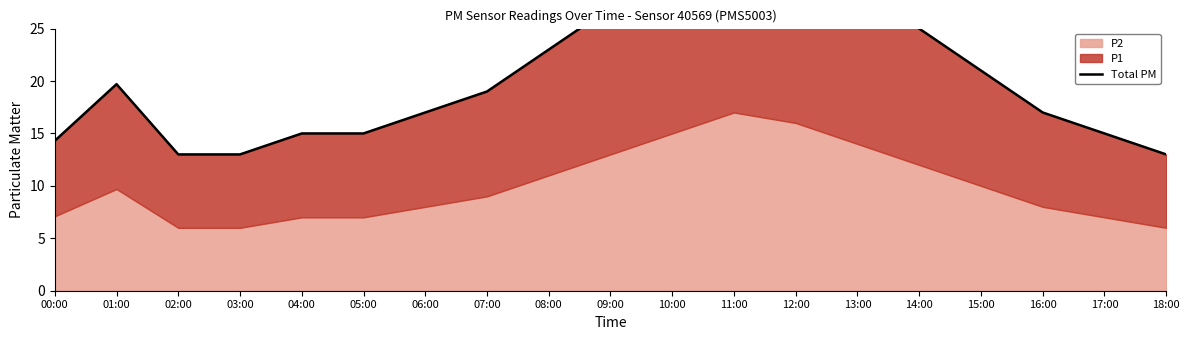

Rank the categories by value from lowest to highest.

02:00, 03:00, 18:00, 00:00, 04:00, 05:00, 17:00, 06:00, 16:00, 07:00, 01:00, 15:00, 08:00, 14:00, 09:00, 13:00, 10:00, 12:00, 11:00